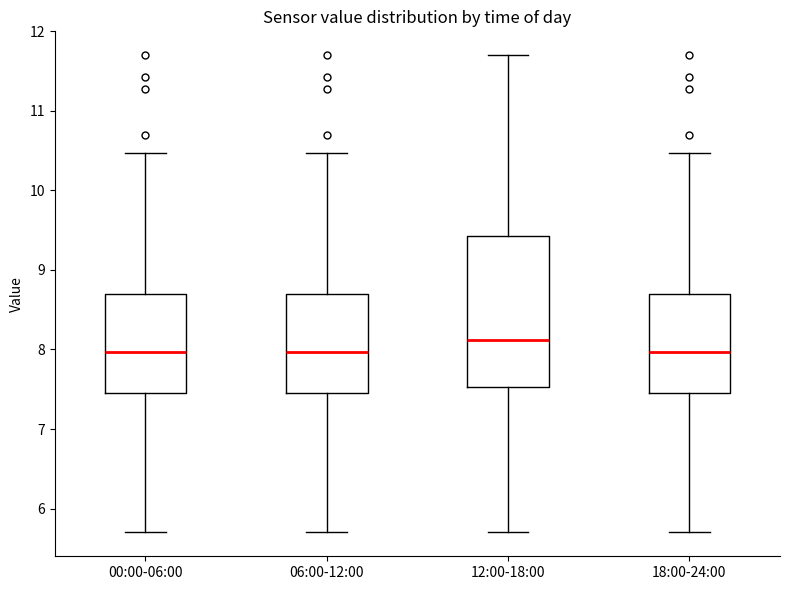

Reading left to right, transcribe this box plot: for each box, give where its median line is, the range the box spans, and where its two whiskers end, as read against the y-axis. The values are not printed on the chart, so give them approximately, as read against the axis.

00:00-06:00: median 8.0, box 7.5 to 8.7, whiskers 5.7 to 10.5
06:00-12:00: median 8.0, box 7.5 to 8.7, whiskers 5.7 to 10.5
12:00-18:00: median 8.1, box 7.5 to 9.4, whiskers 5.7 to 11.7
18:00-24:00: median 8.0, box 7.5 to 8.7, whiskers 5.7 to 10.5